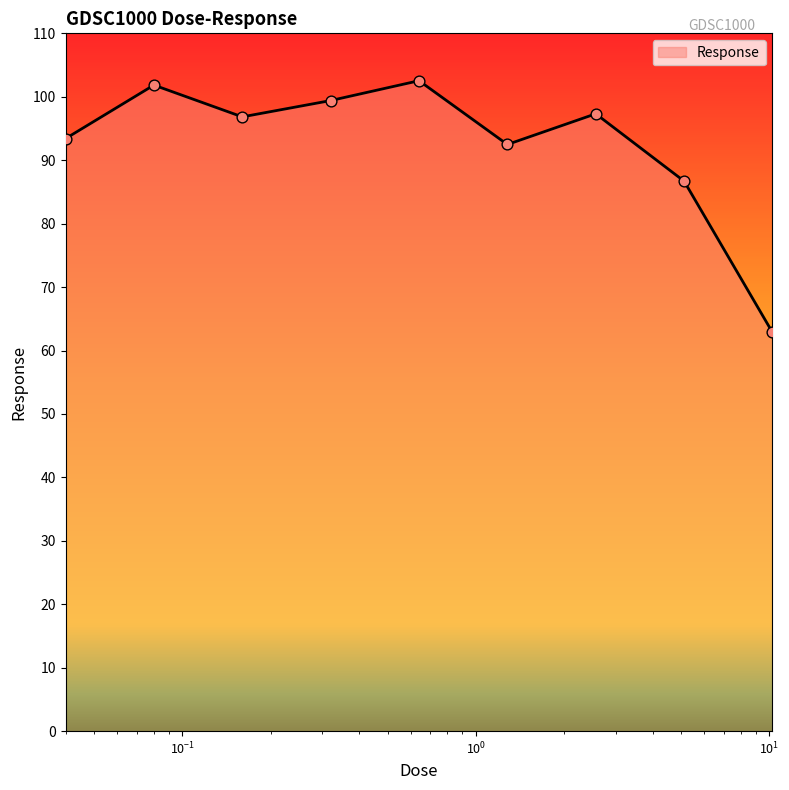

What is the difference between the maximum and minimum values?

39.7